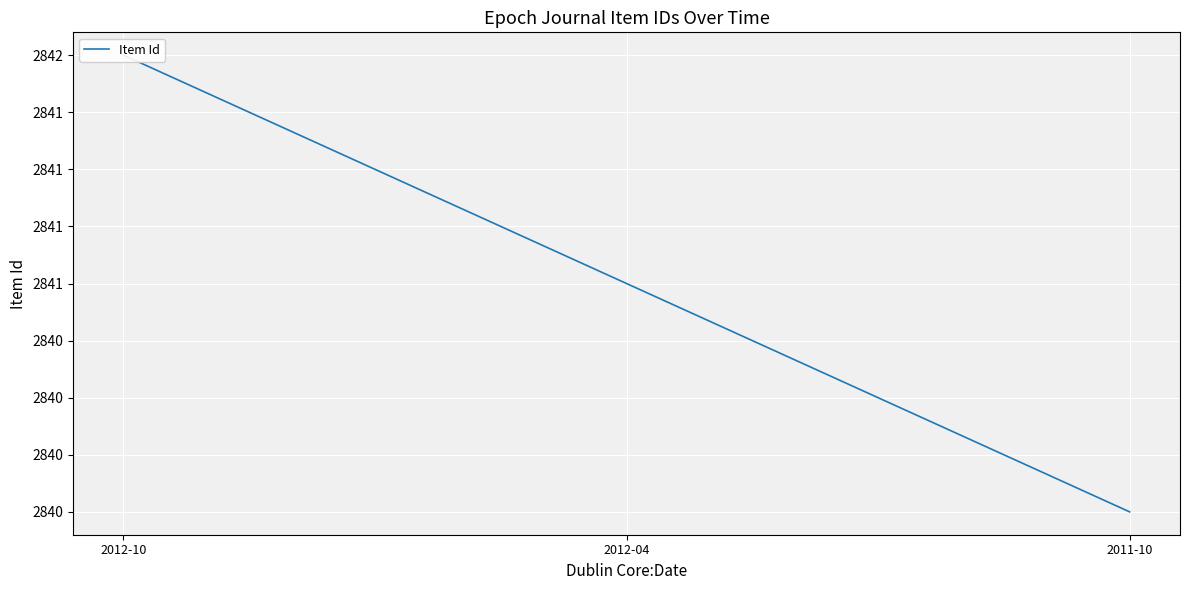

What is the change in value from 2012-04 to 2011-10?

-1